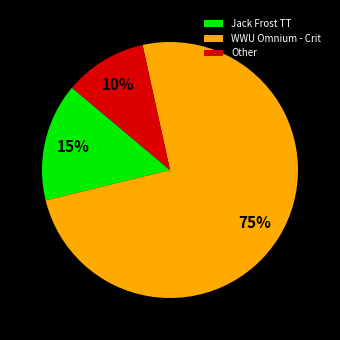

Is it true that WWU Omnium - Crit is 67% of the pie?

False